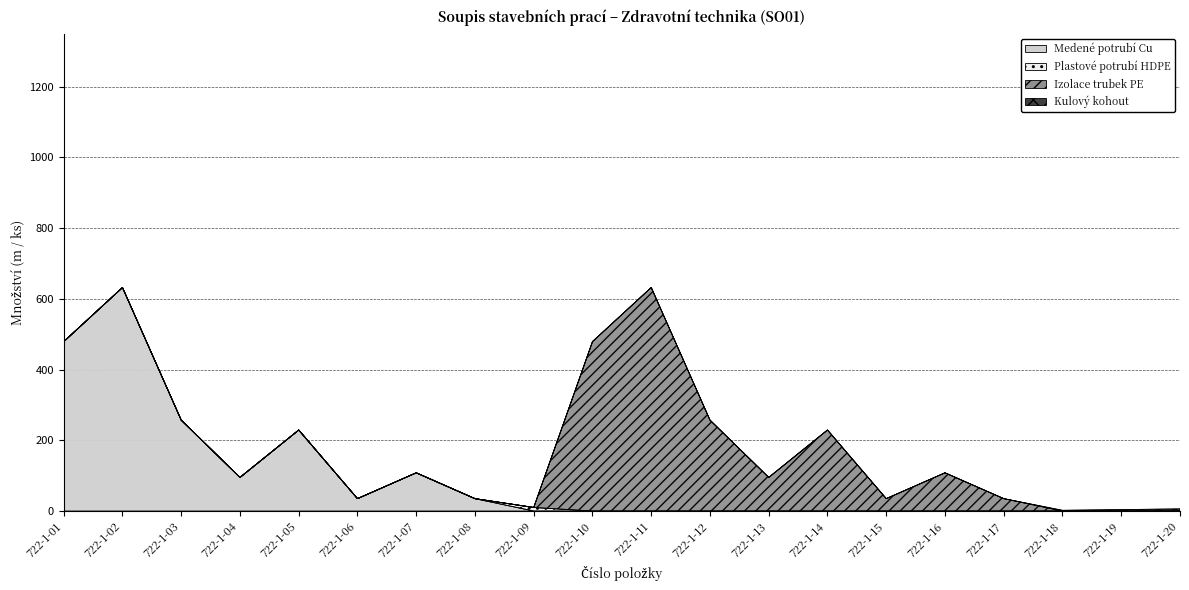

Count the number of categories in the chart.

20